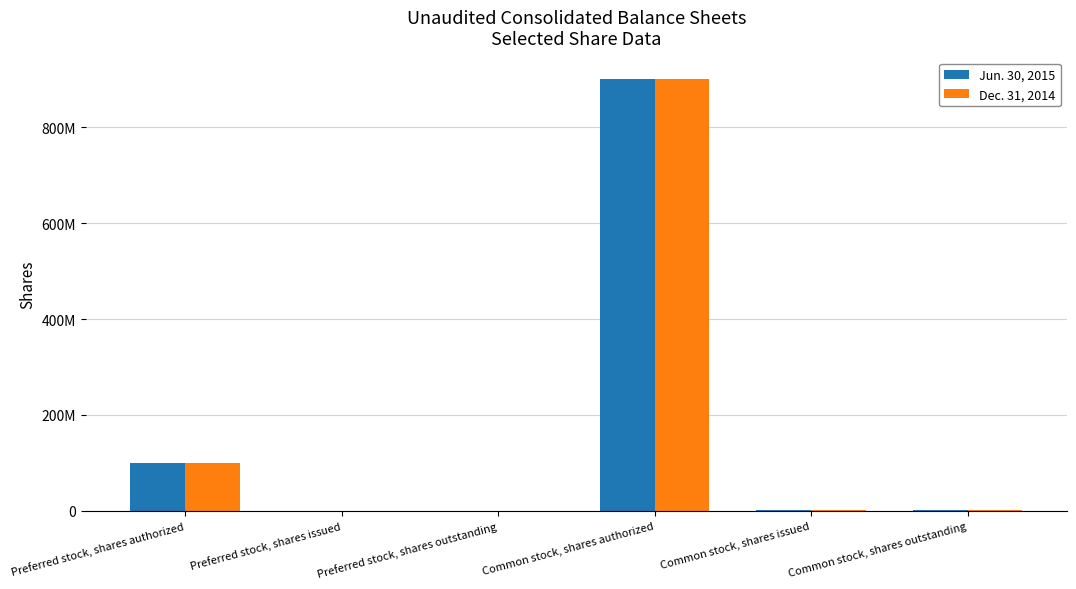

What position from the right is Common stock, shares outstanding?

1